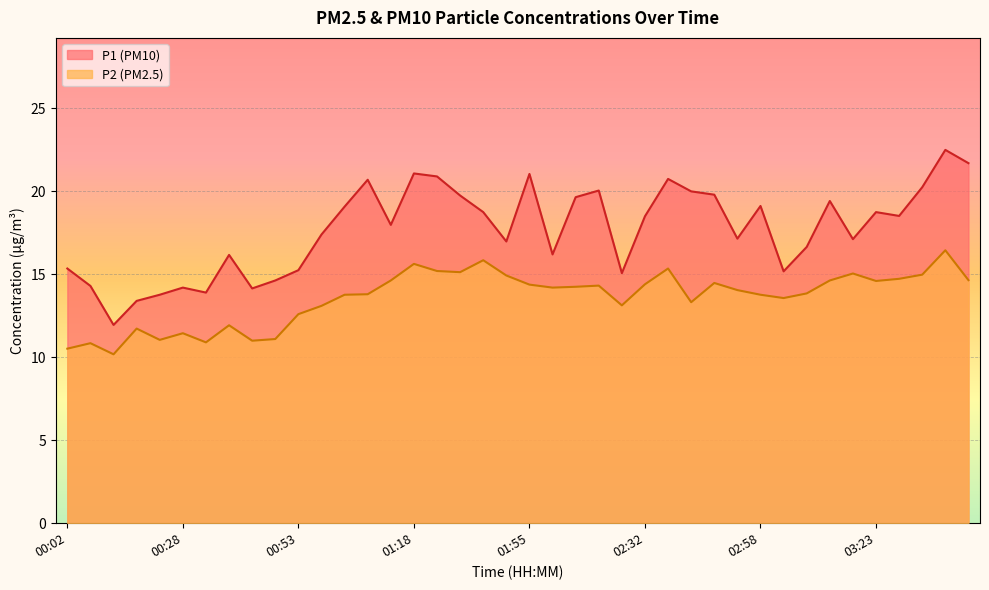

Where is the first local minimum for P1?

00:12